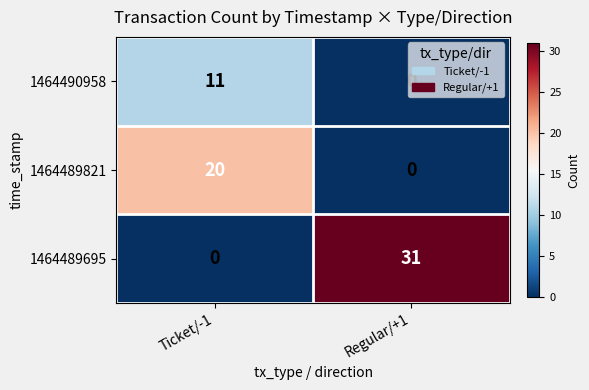

At which label does 1464489821 reach its minimum?

Regular/+1